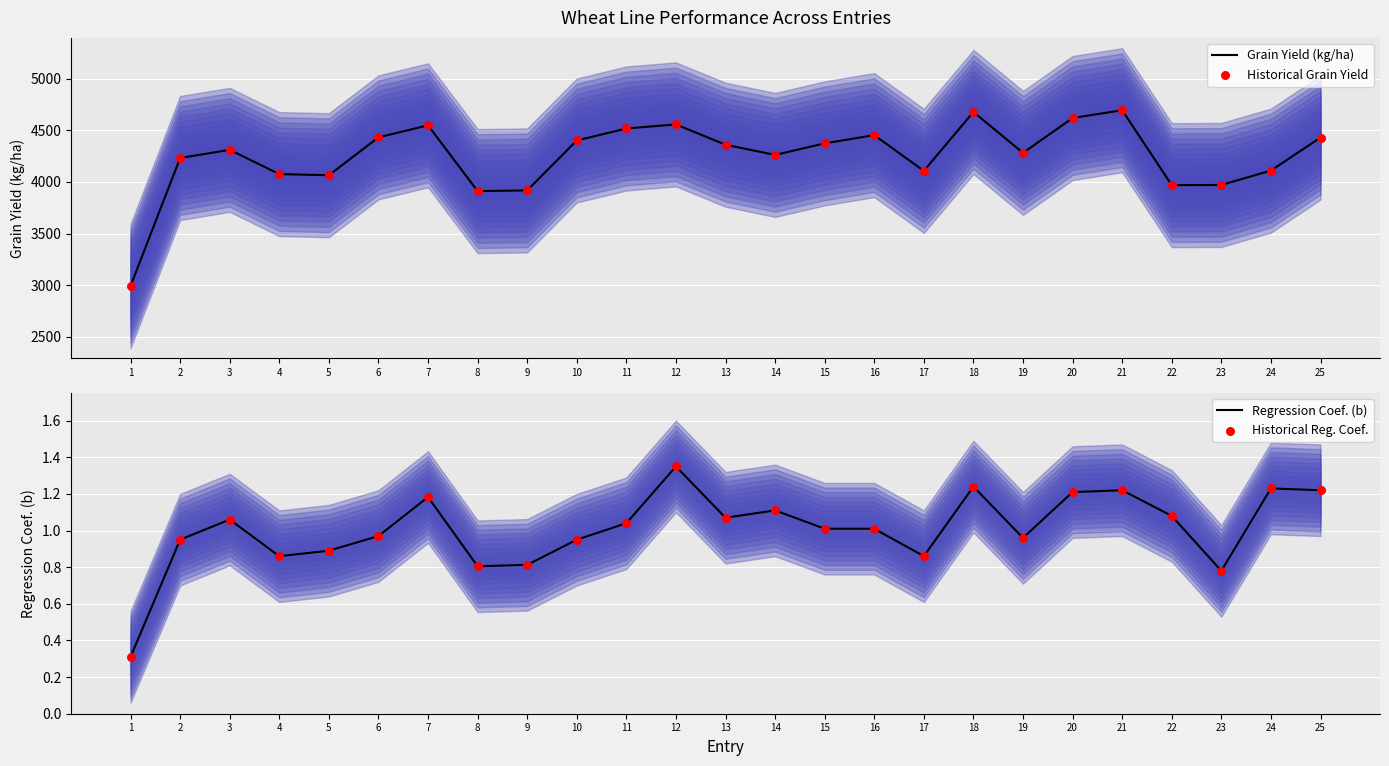

Is the value of Regression Coef. (b) at 22 greater than the value of Grain Yield (kg/ha) at 17?

No